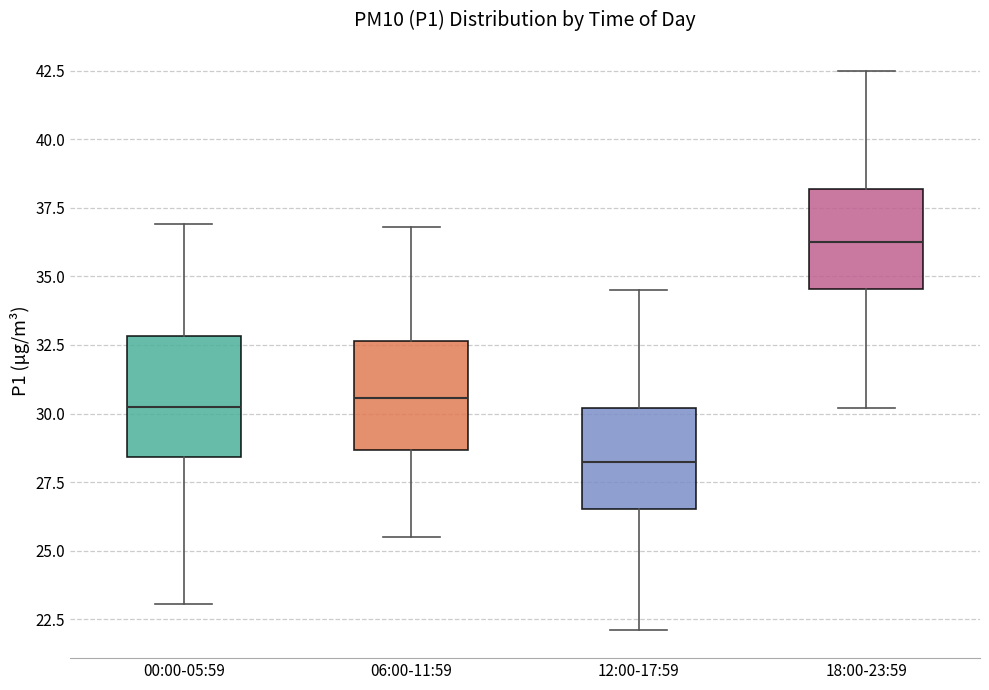

Reading left to right, read every box against the y-axis: the position of its median line, the range the box covers, and the ends of its whiskers. The values are not printed on the chart, so give them approximately, as read against the axis.

00:00-05:59: median 30.5, box 28.5 to 33.0, whiskers 23.0 to 37.0
06:00-11:59: median 30.5, box 28.5 to 32.5, whiskers 25.5 to 37.0
12:00-17:59: median 28.5, box 26.5 to 30.0, whiskers 22.0 to 34.5
18:00-23:59: median 36.5, box 34.5 to 38.0, whiskers 30.0 to 42.5